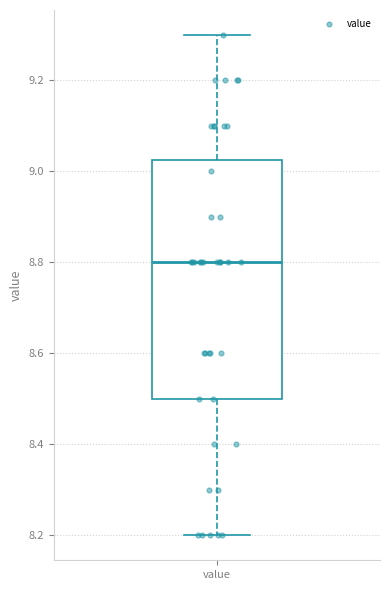

Read this box plot against the y-axis: the position of the median line, the range covered by the box, and the ends of both whiskers. The values are not printed on the chart, so give them approximately, as read against the axis.

median 8.80, box 8.50 to 9.02, whiskers 8.20 to 9.30